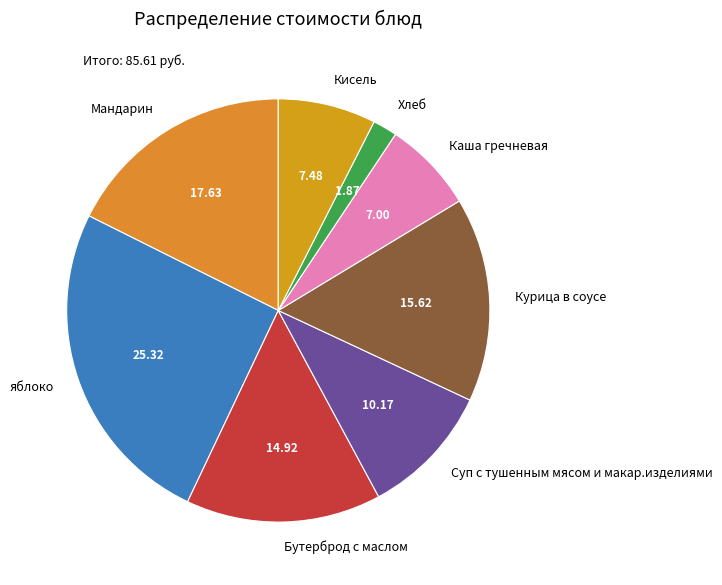

Which category has the smallest portion of the pie?

Хлеб